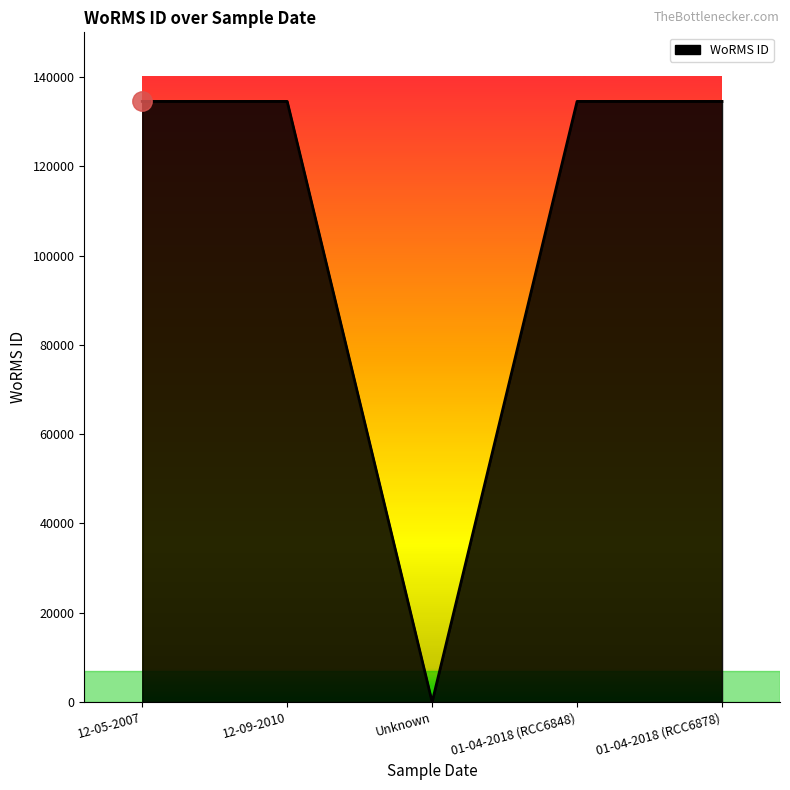

True or false: there are more than 2 points higher than both neighbors.

False